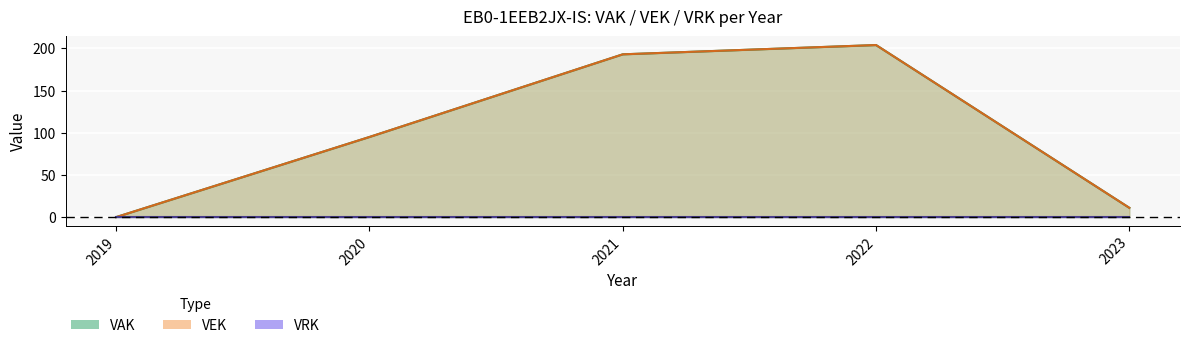

Count the number of categories in the chart.

5